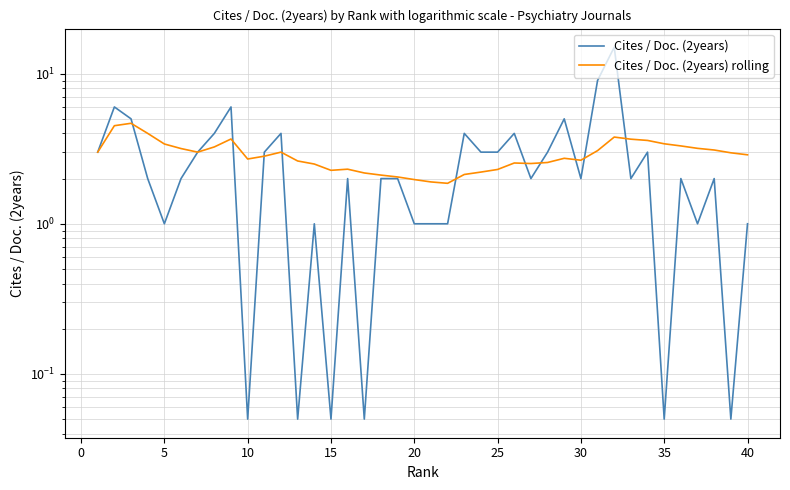

Is it true that Cites / Doc. (2years) equals 3.0 at 25?

True